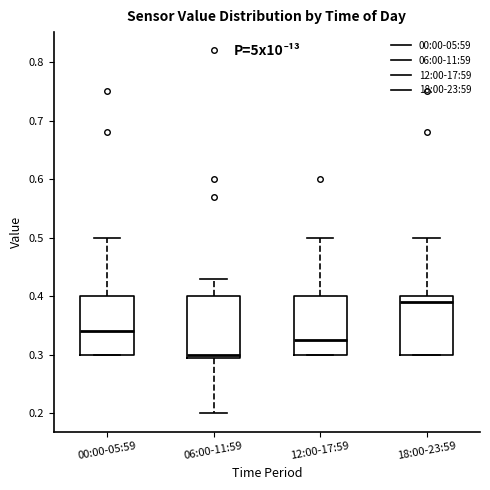

Reading left to right, transcribe this box plot: for each box, give where its median line is, the range the box spans, and where its two whiskers end, as read against the y-axis. The values are not printed on the chart, so give them approximately, as read against the axis.

00:00-05:59: median 0.34, box 0.30 to 0.40, whiskers 0.30 to 0.50
06:00-11:59: median 0.30 (just above the box's lower edge), box 0.30 to 0.40, whiskers 0.20 to 0.43
12:00-17:59: median 0.33, box 0.30 to 0.40, whiskers 0.30 to 0.50
18:00-23:59: median 0.39, box 0.30 to 0.40, whiskers 0.30 to 0.50